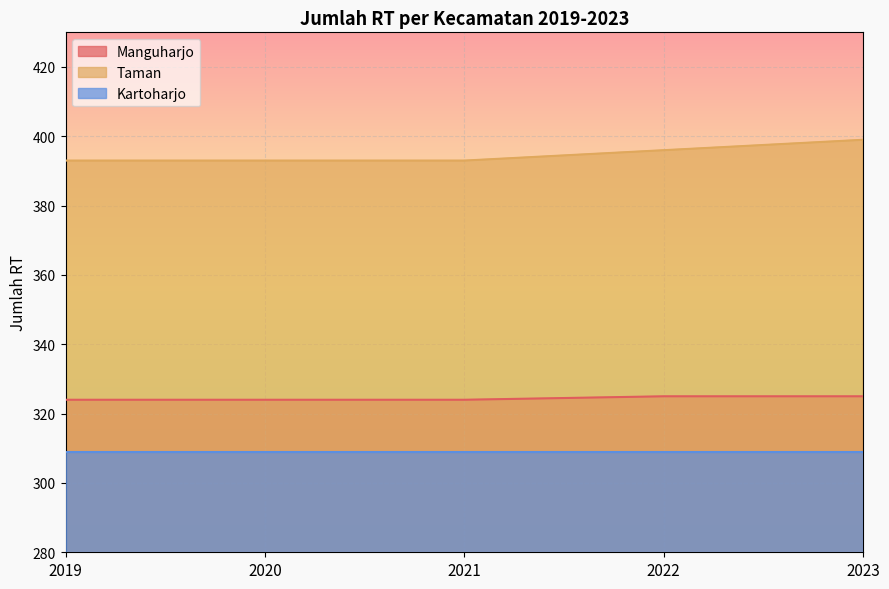

What is the lowest value of the Taman series?

393